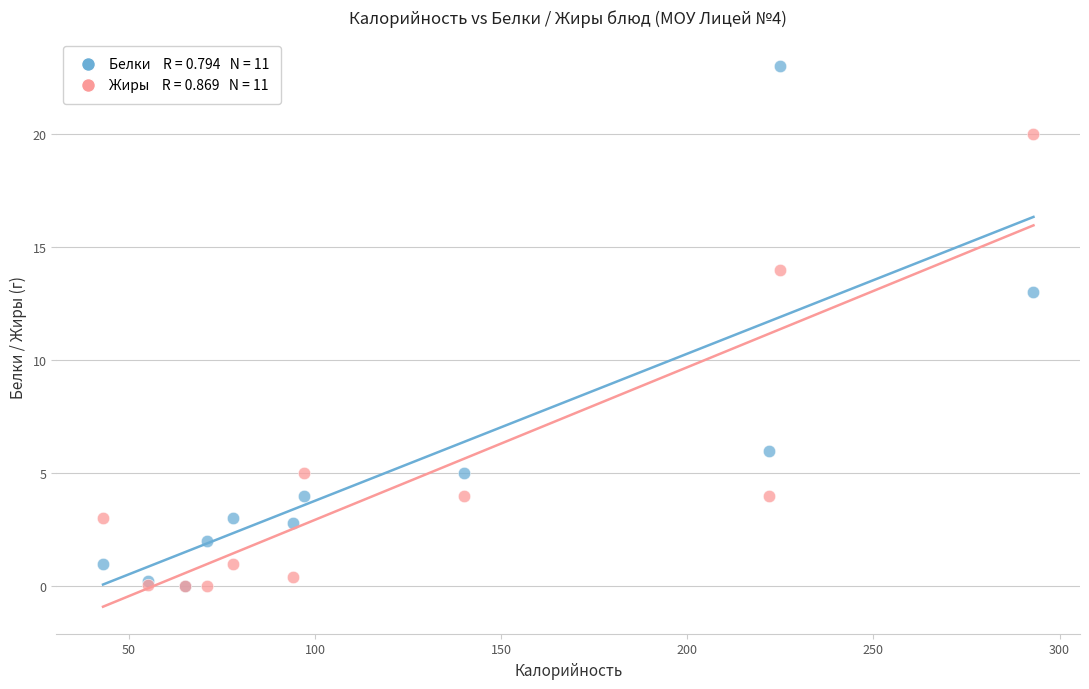

Across all series, what Y value is closest to 11?

13.0